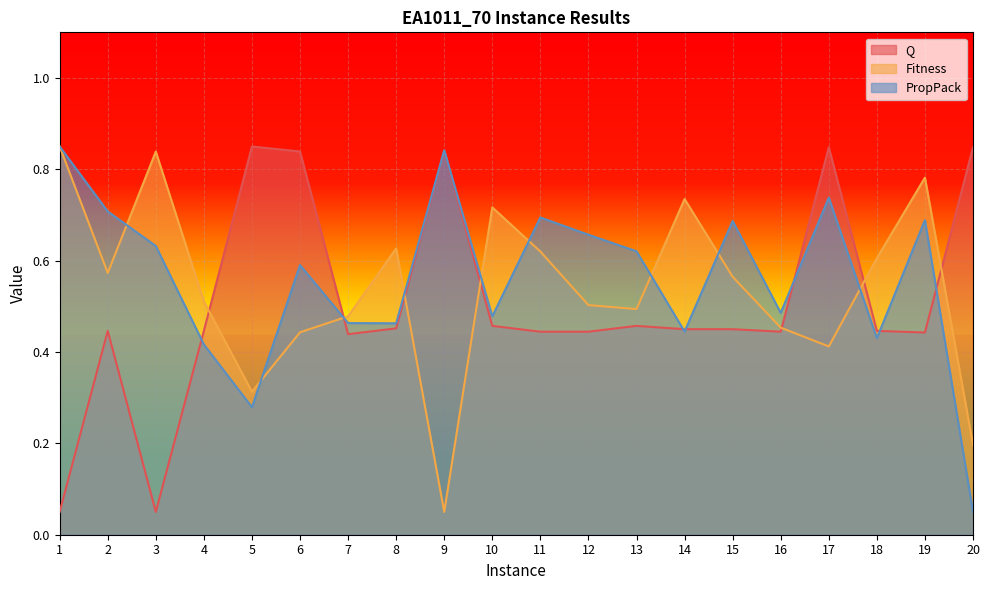

How many intersections are there between Fitness and PropPack?

9